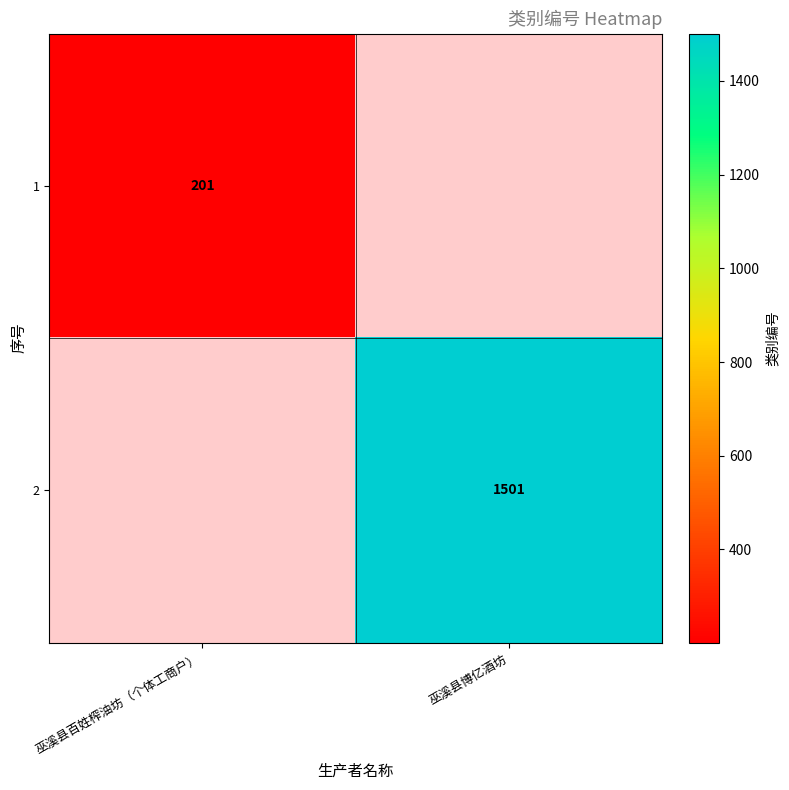

Is it true that 1 equals 67 at 巫溪县百姓榨油坊（个体工商户）?

False